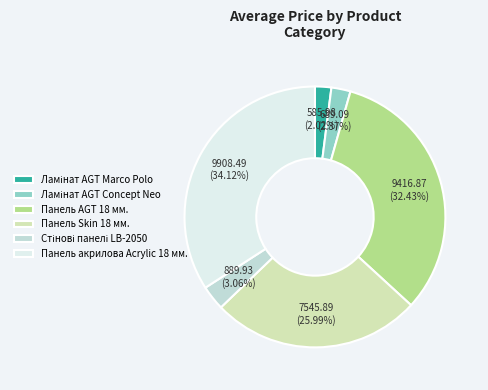

How many slices are in this pie chart?

6